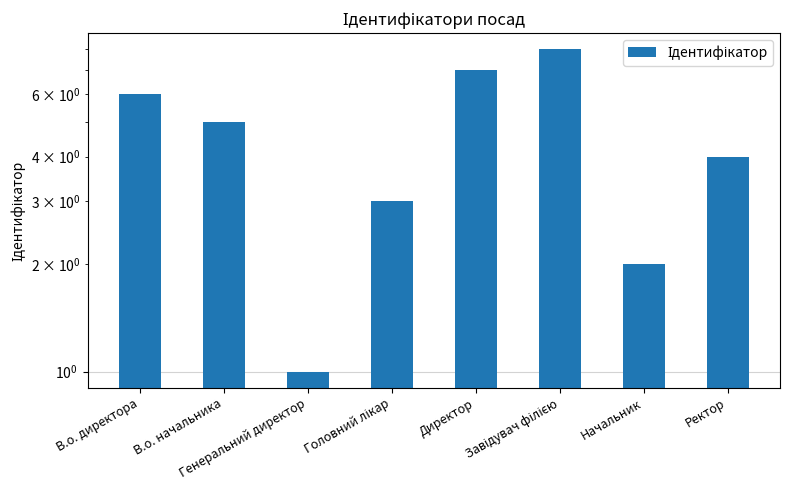

How many bars are there in total?

8